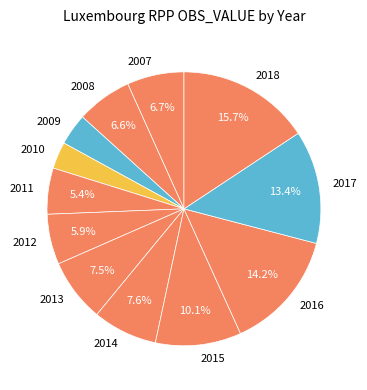

To the nearest percent, what percentage of the pie is 2007?

7%